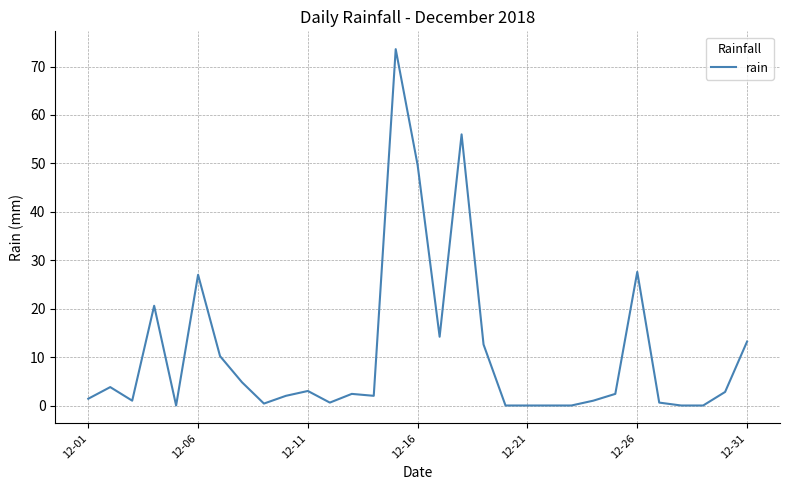

What is the greatest value displayed?

73.6